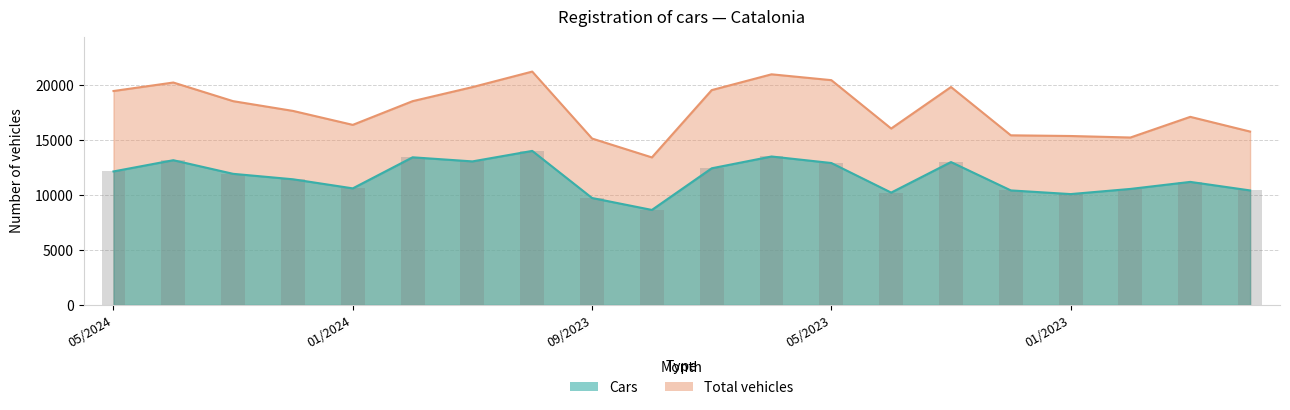

The value of Cars at 01/2023 is 10077. True or false?

True